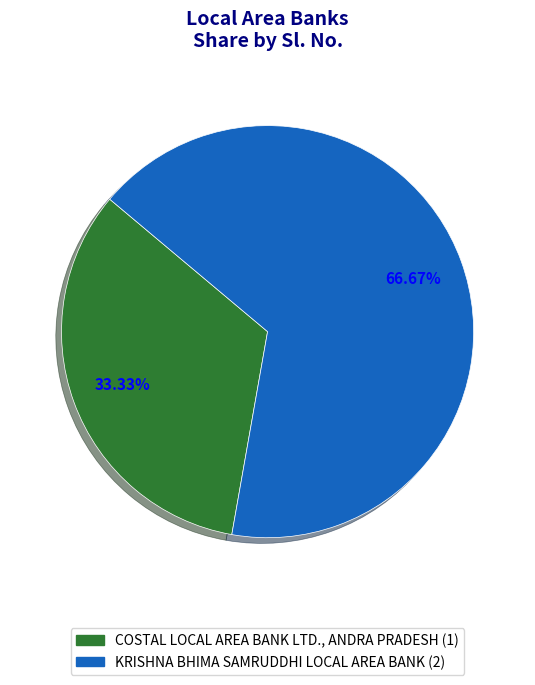

To the nearest percent, what is the combined percentage of KRISHNA BHIMA SAMRUDDHI LOCAL AREA BANK and COSTAL LOCAL AREA BANK LTD., ANDRA PRADESH?

100%